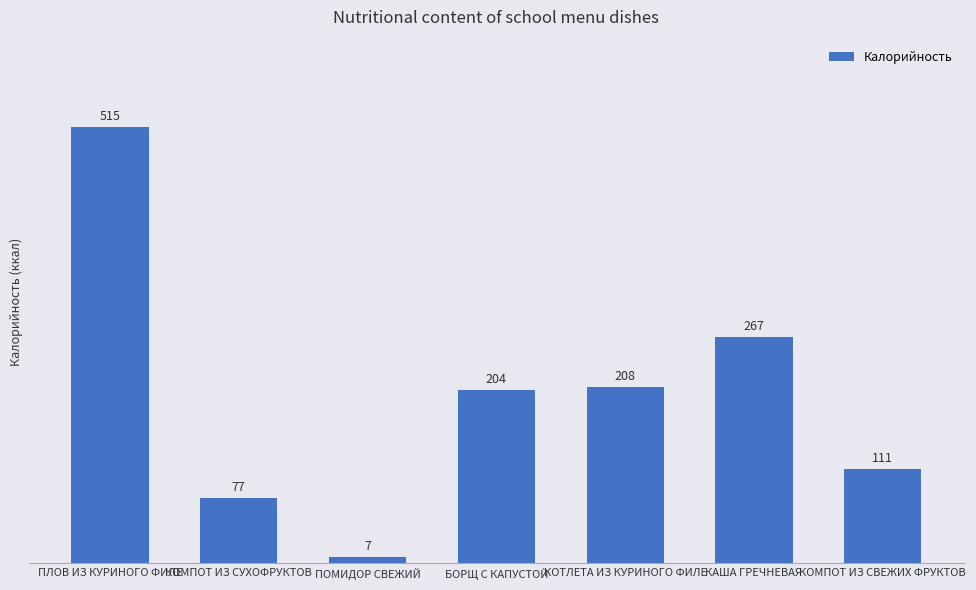

What is the approximate value at КОМПОТ ИЗ СУХОФРУКТОВ?

77.4